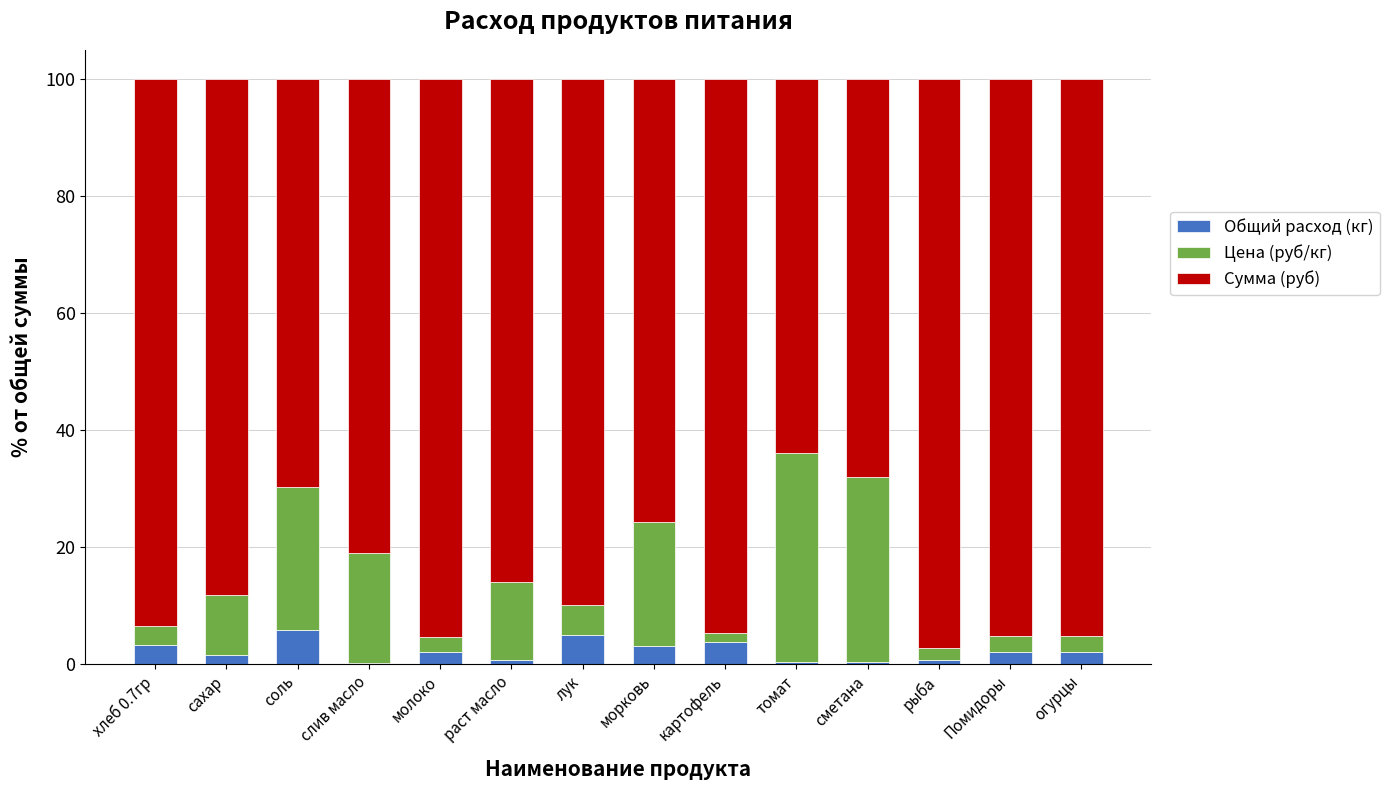

True or false: Общий расход (кг) has a value of 3.8 at картофель.

True